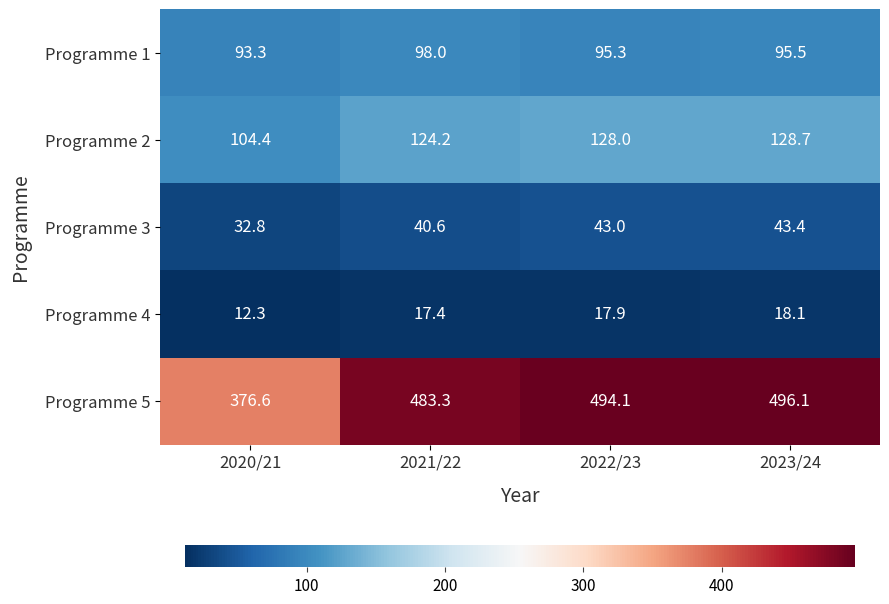

What is the total value across all series at 2020/21?

619.4